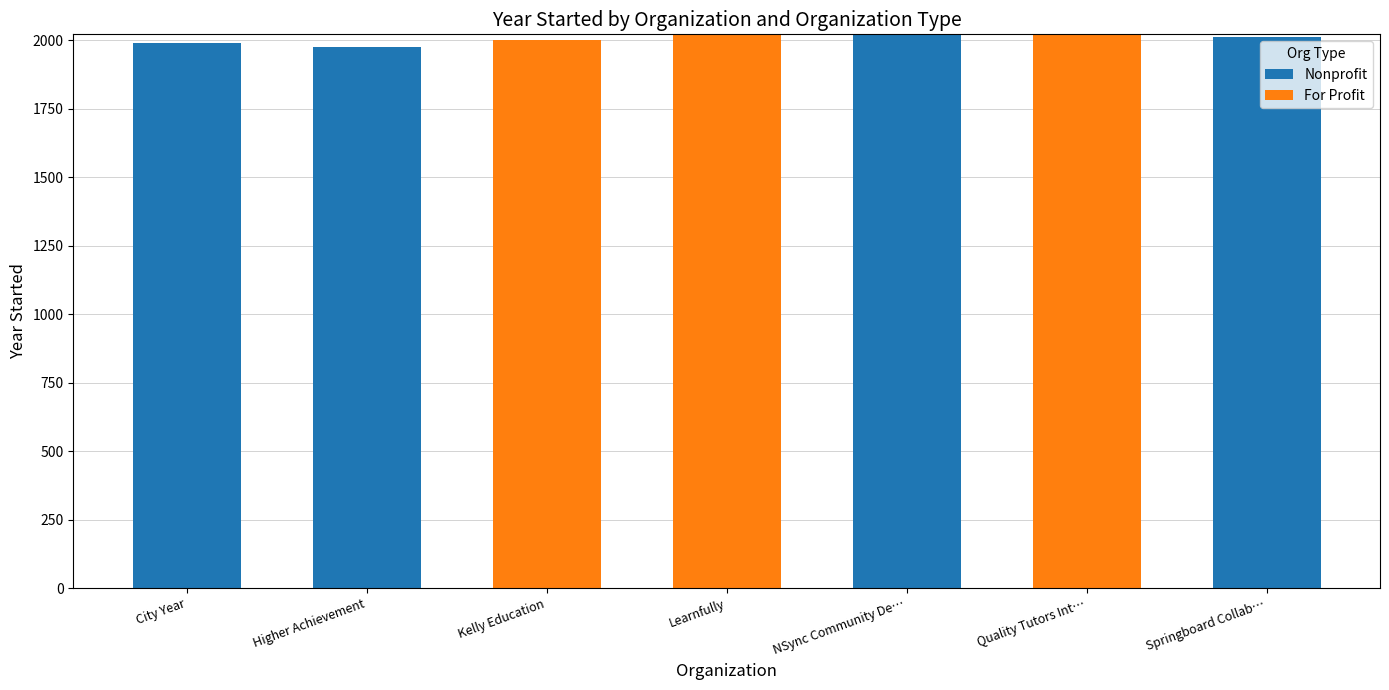

What is the total value across all series at Springboard Collab…?

2012